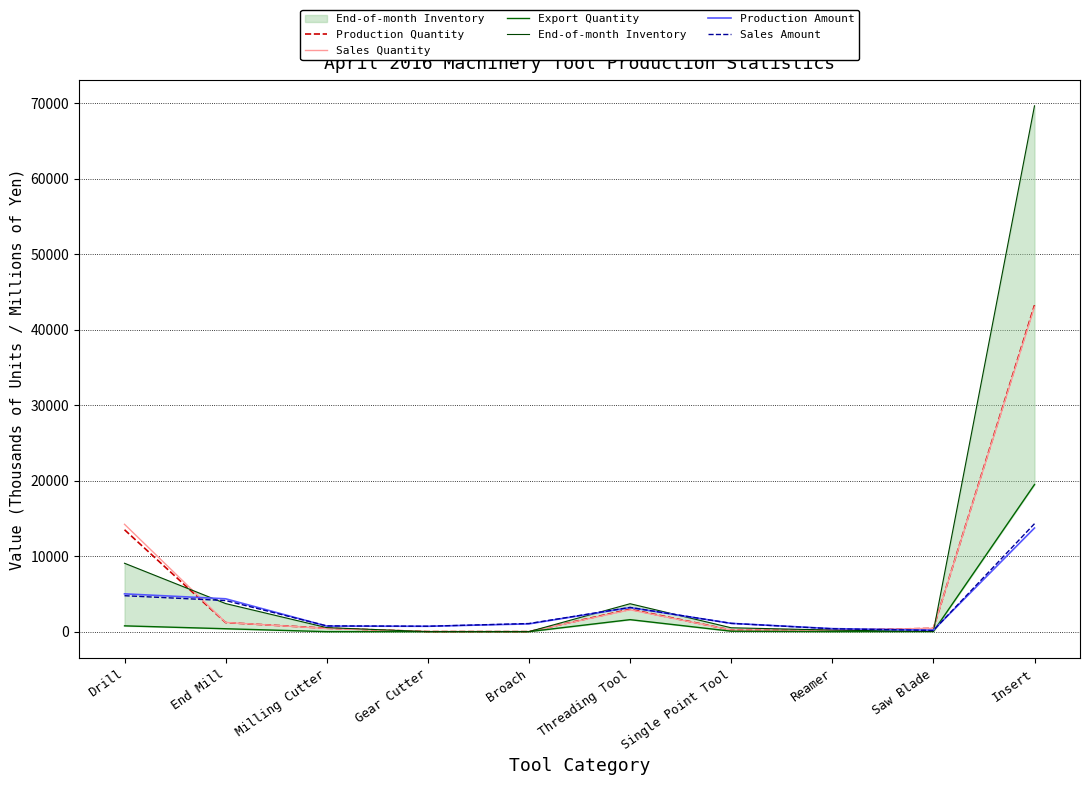

What is the value of the Production Amount point at the 7th from the left?

1098.0